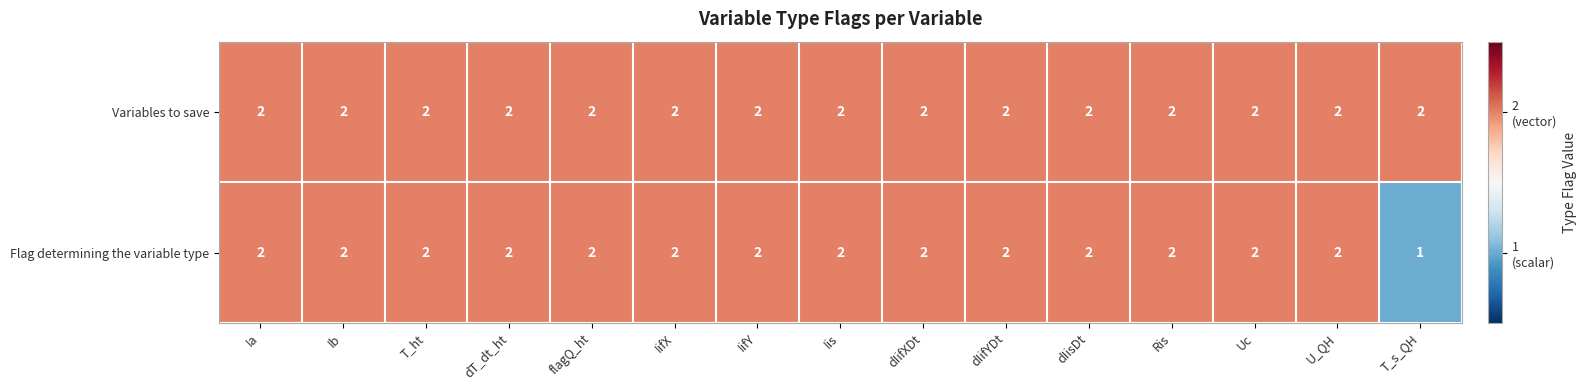

Which series changed the most between dIifYDt and T_s_QH?

Flag determining the variable type